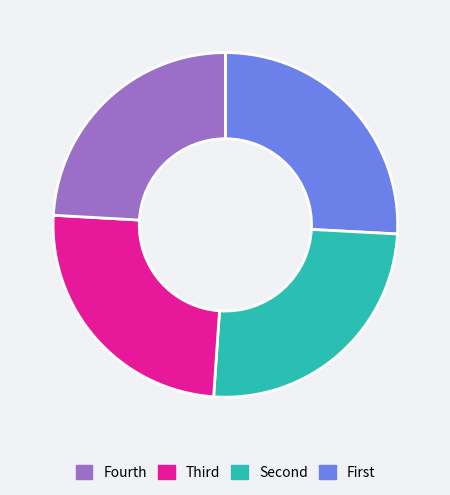

Does any single category account for the majority?

No